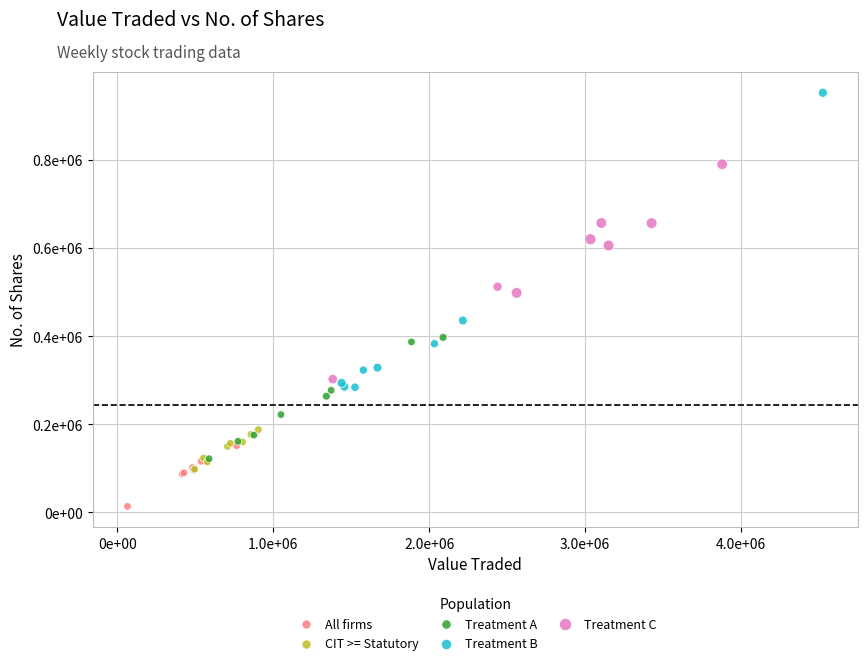

What are all the series names shown in the legend?

All firms, CIT >= Statutory, Treatment A, Treatment B, Treatment C